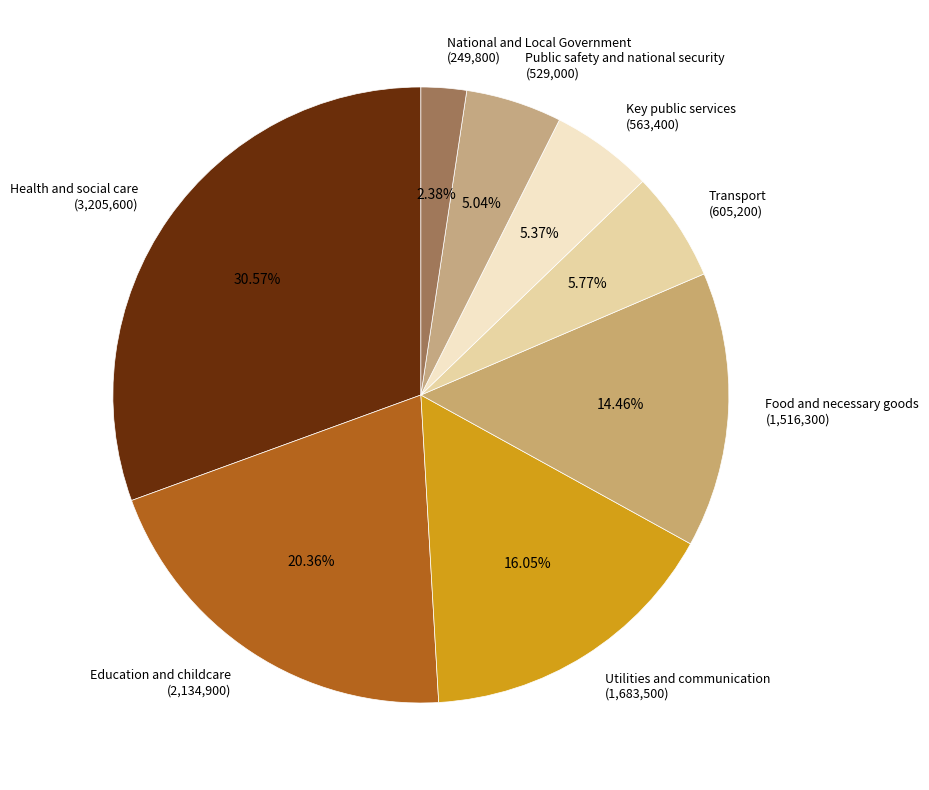

Which slice is the largest?

Health and social care